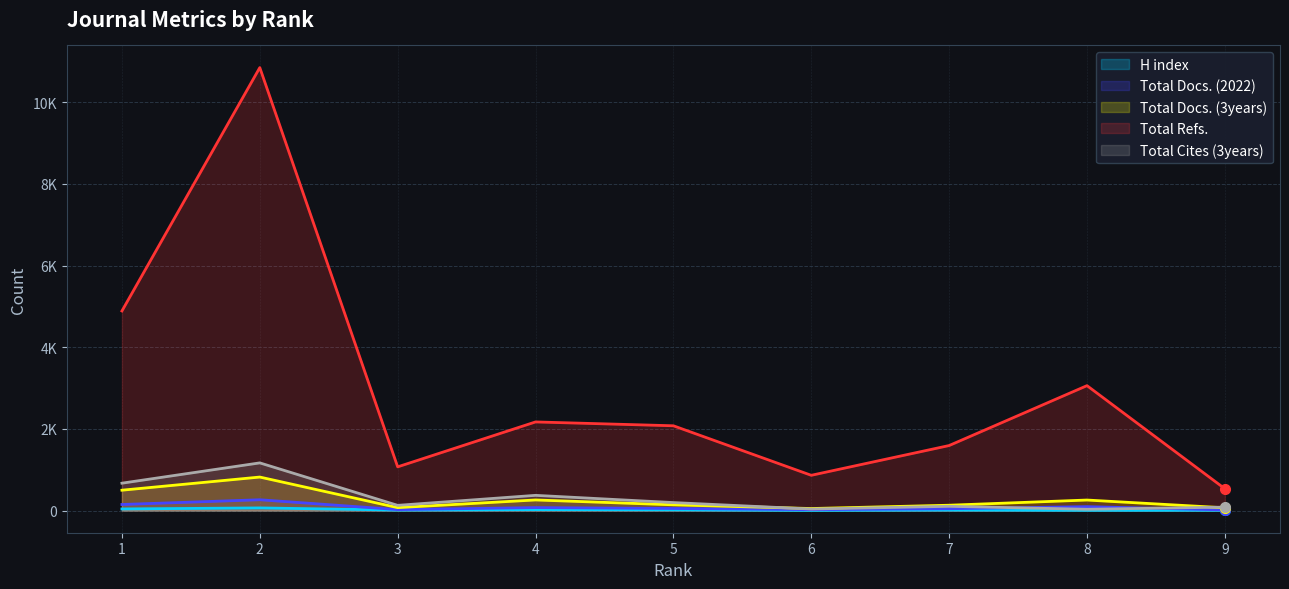

How many times do Total Cites (3years) and Total Docs. (3years) cross each other?

2